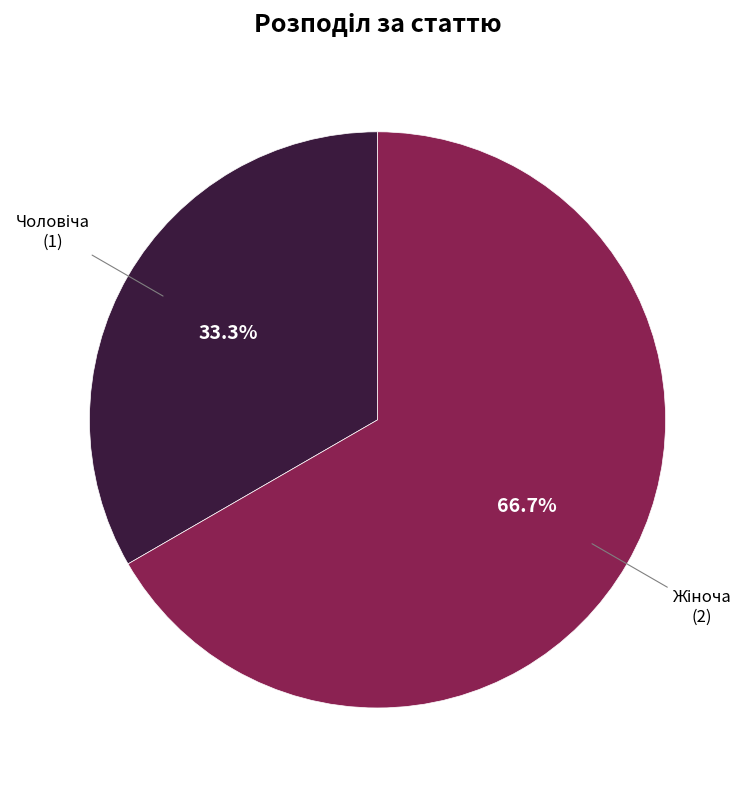

Count the number of slices in the pie.

2